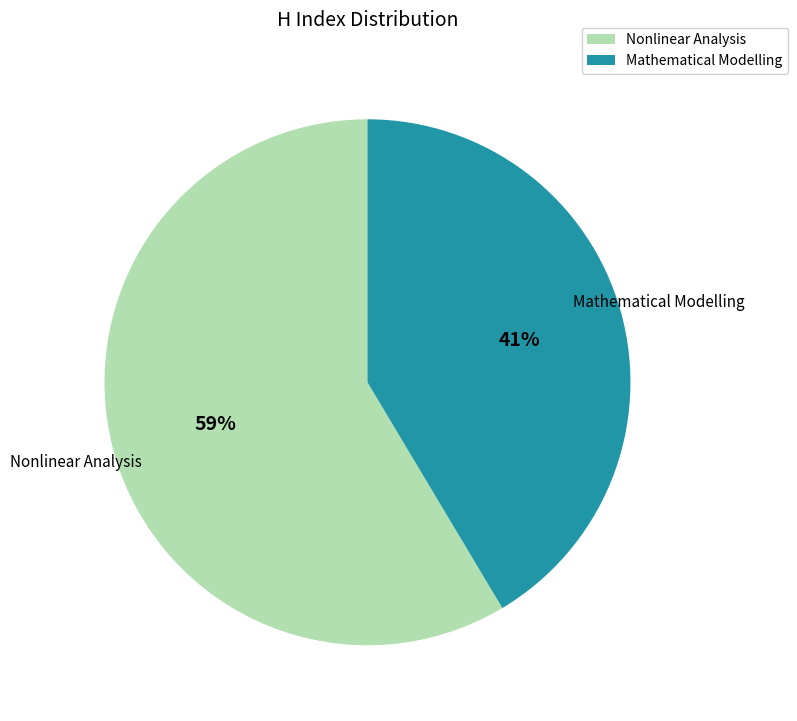

To the nearest percent, what is the average slice percentage?

50%